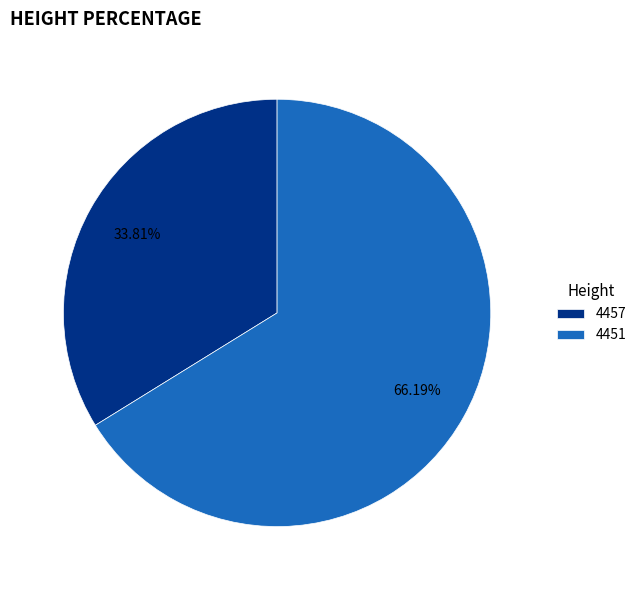

To the nearest percent, what percentage of the pie is 4457?

34%